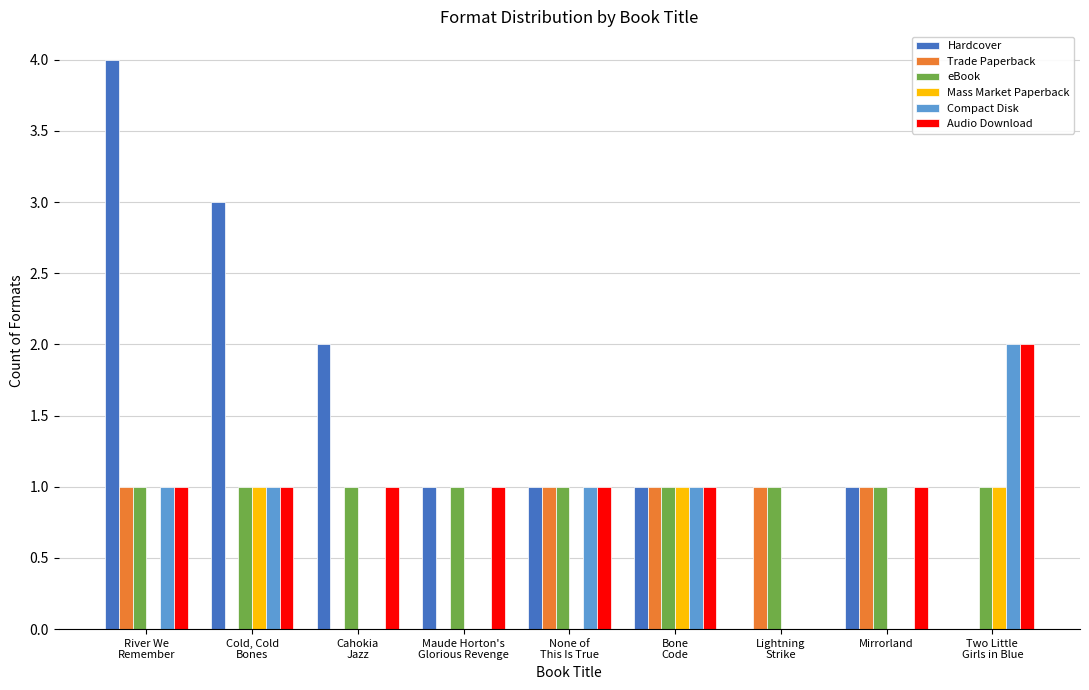

Reading left to right, what are all the values shown in this chart?

Hardcover: 4	3	2	1	1	1	0	1	0
Trade Paperback: 1	0	0	0	1	1	1	1	0
eBook: 1	1	1	1	1	1	1	1	1
Mass Market Paperback: 0	1	0	0	0	1	0	0	1
Compact Disk: 1	1	0	0	1	1	0	0	2
Audio Download: 1	1	1	1	1	1	0	1	2